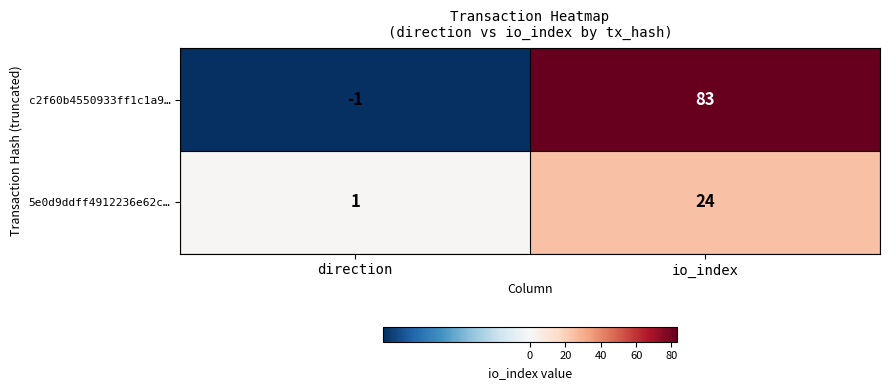

At which label is c2f60b4550933ff1c1a9… closest to 41?

direction